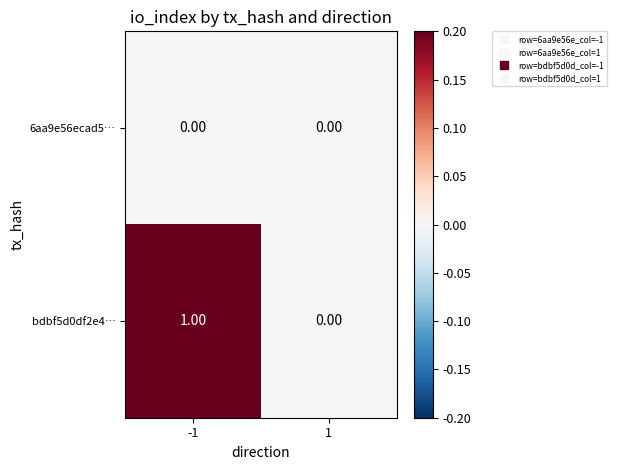

Which label corresponds to the largest value in the chart?

-1